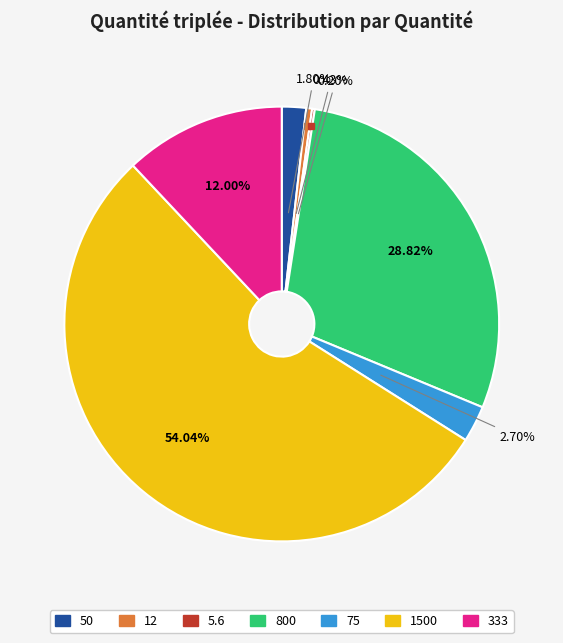

Is 1500 the majority of the pie?

Yes